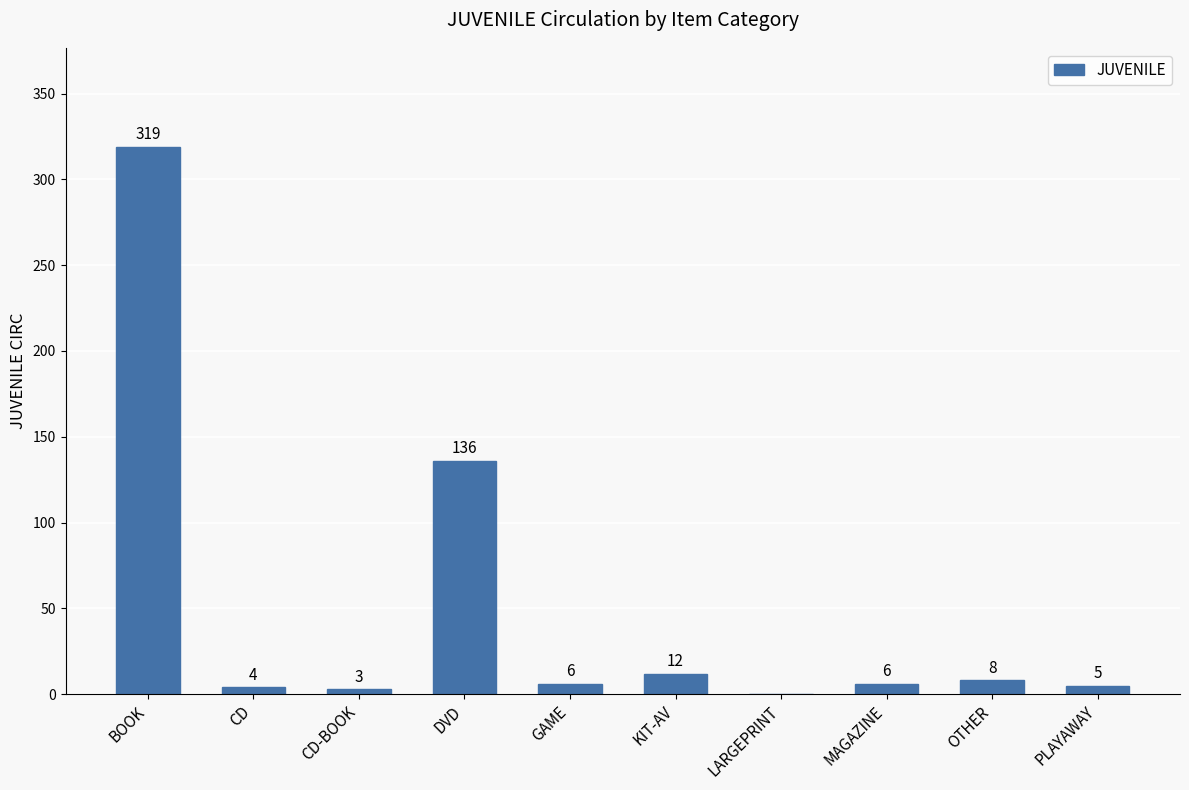

What is the sum of all values?

499